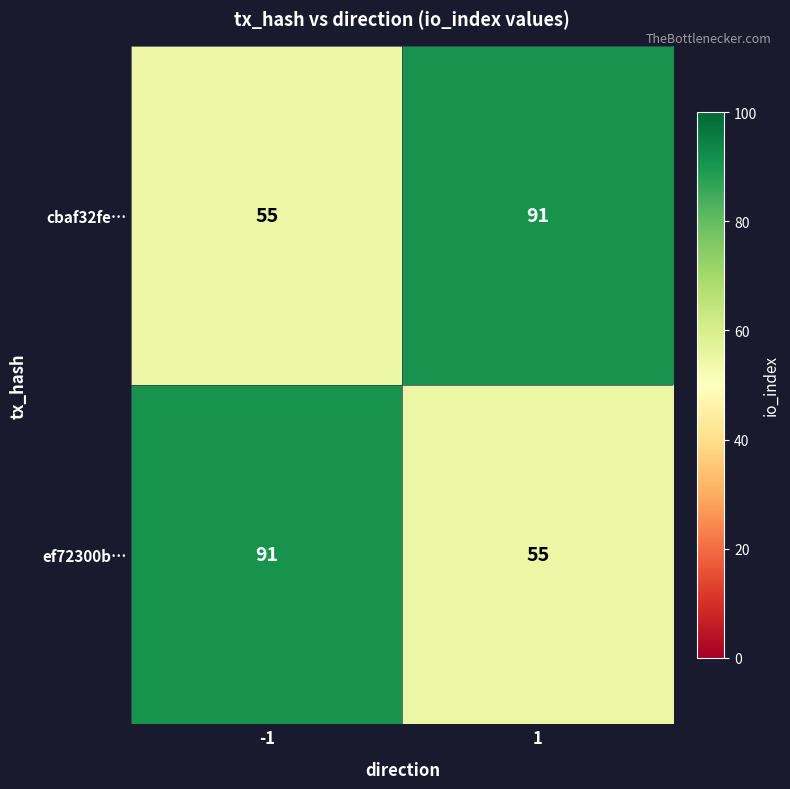

How many data points in ef72300b… are less than 91?

1